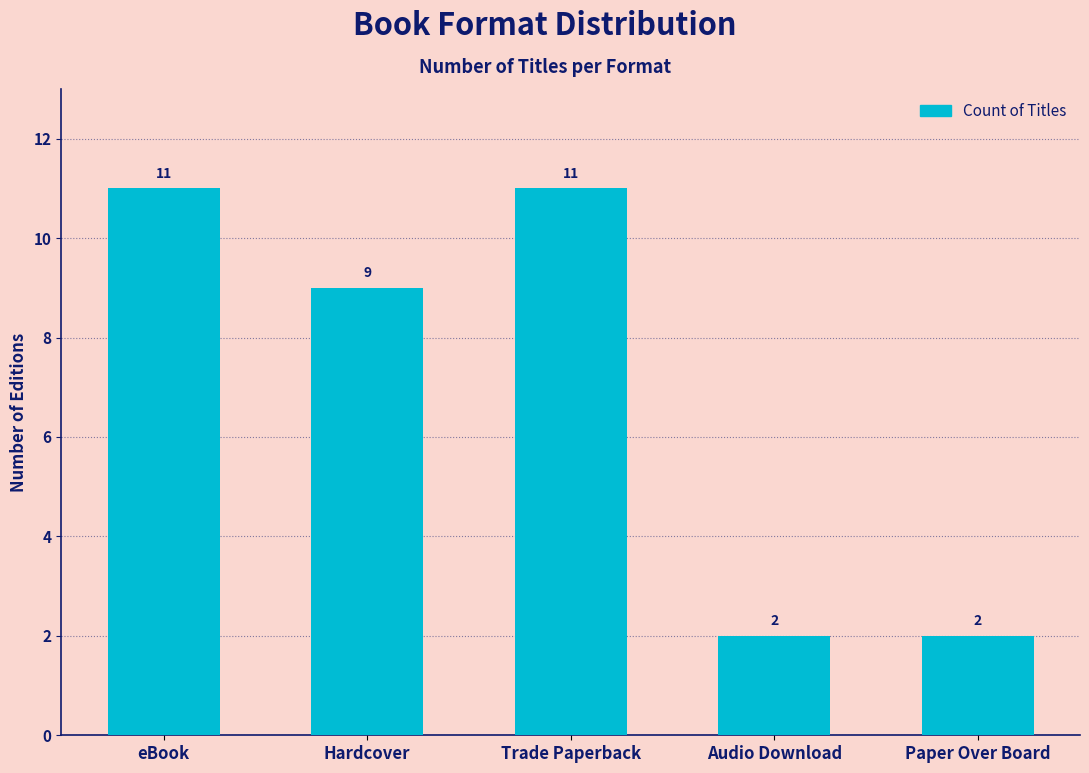

Where is the data nearest to the value 6?

Hardcover